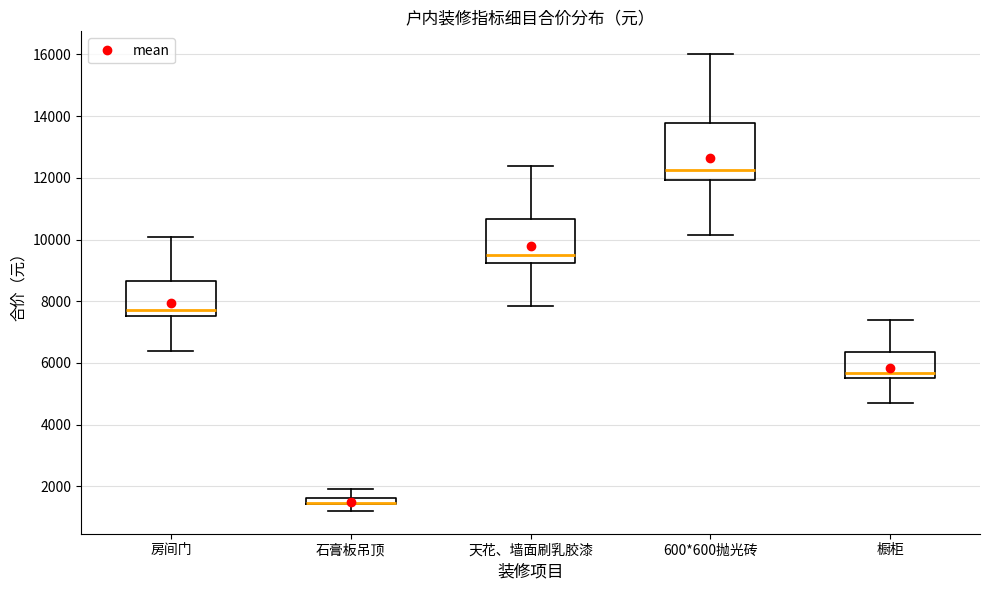

Where is the upper edge of the box for 600*600抛光砖 on the y-axis? The values are not printed on the chart, so give them approximately, as read against the axis.

13800